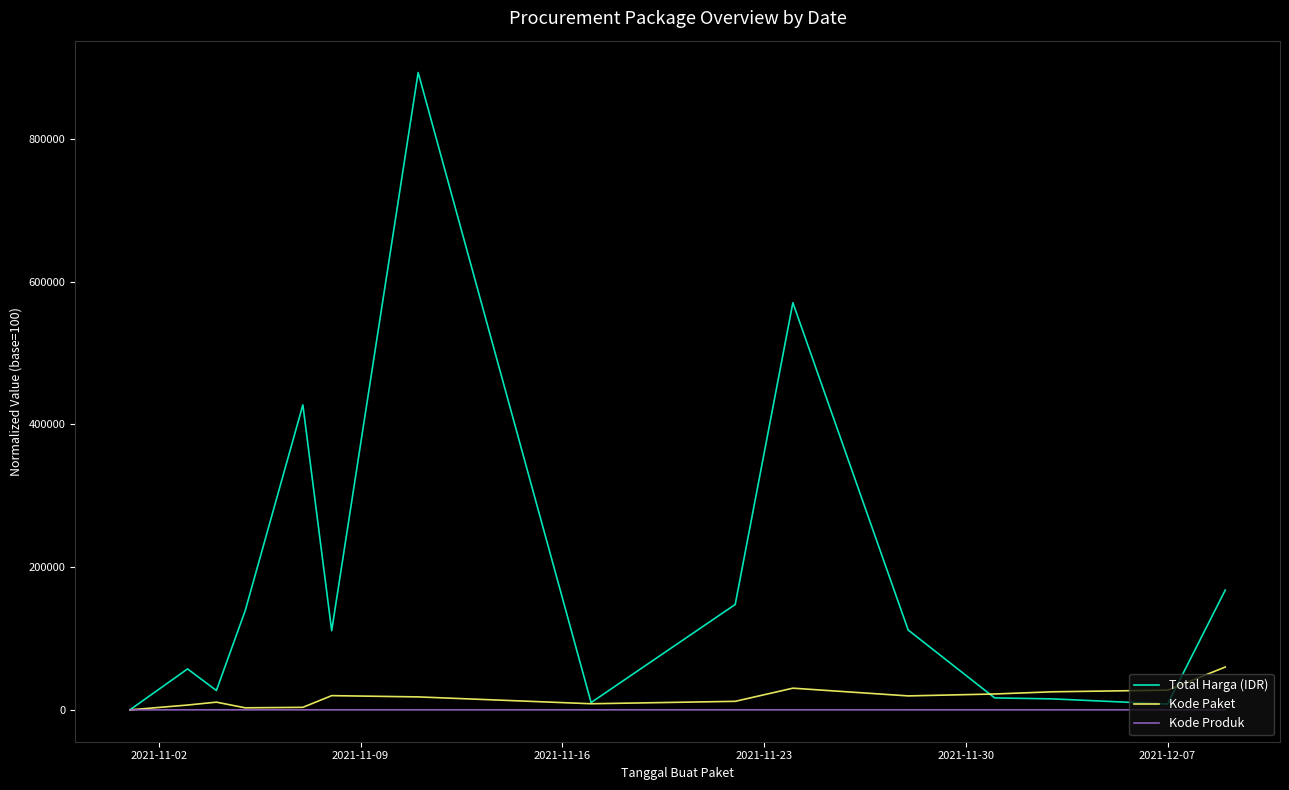

Rank the series by their maximum value, from lowest to highest.

Kode Produk, Kode Paket, Total Harga (IDR)